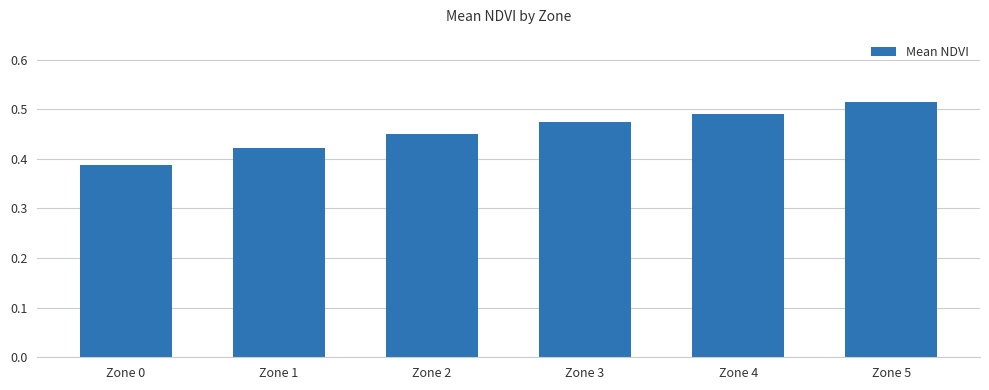

Rank the categories by value from lowest to highest.

Zone 0, Zone 1, Zone 2, Zone 3, Zone 4, Zone 5